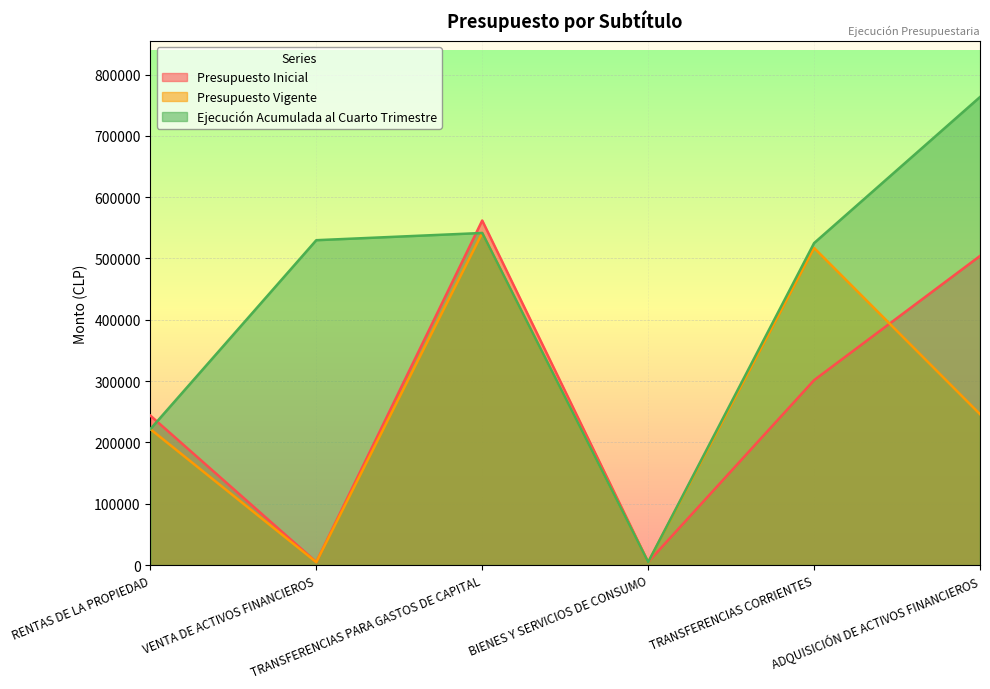

In Presupuesto Inicial, how many points are higher than both neighbors (excluding endpoints)?

1